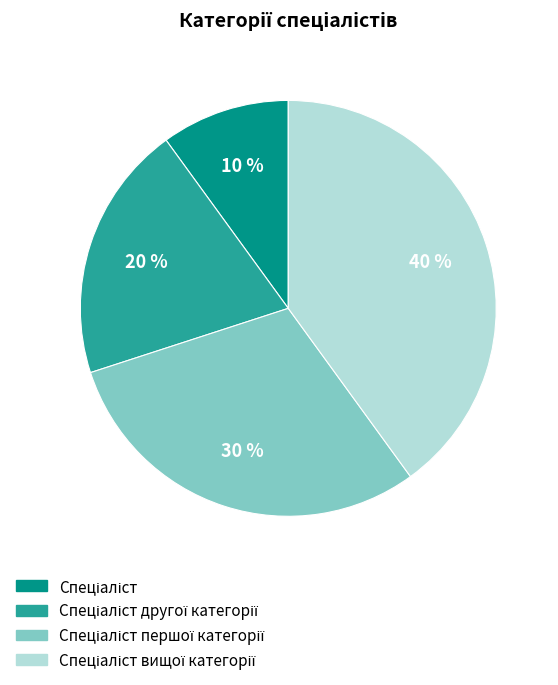

To the nearest percent, what is the average slice percentage?

25%